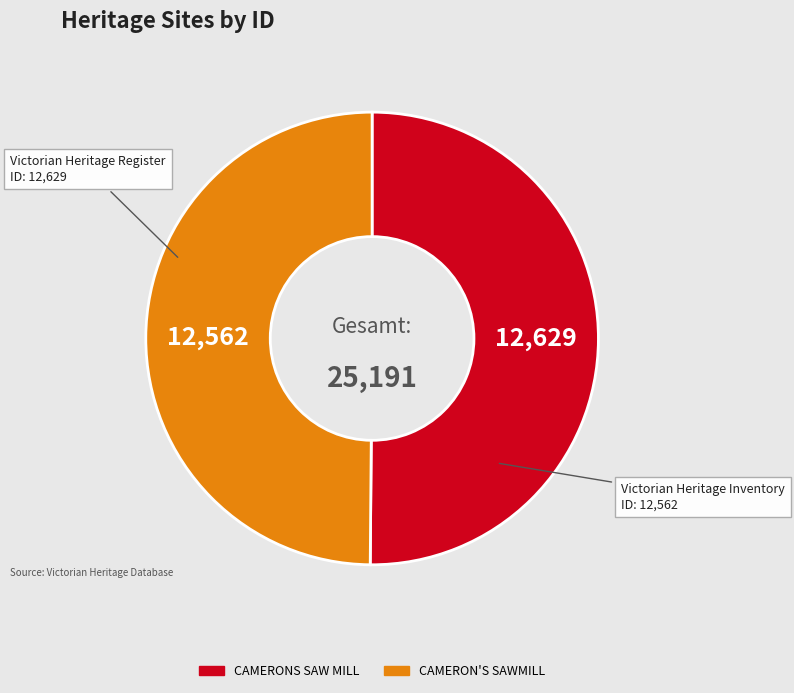

Approximately how many times larger is the value at CAMERON'S SAWMILL compared to CAMERONS SAW MILL?

1.0